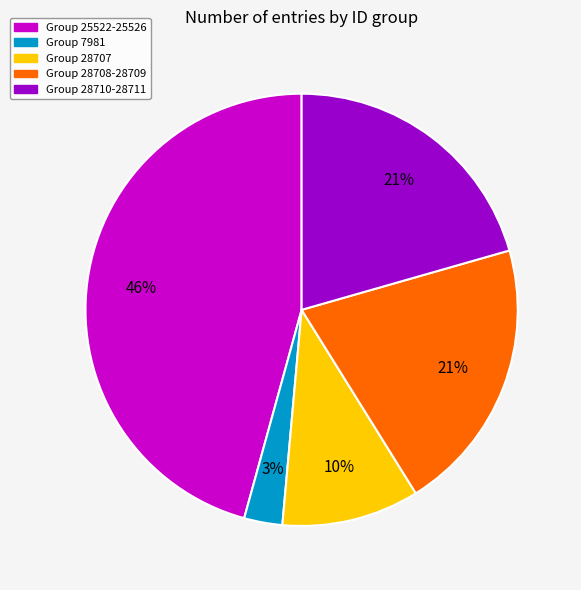

Does Group 28708-28709 account for over 50% of the chart?

No